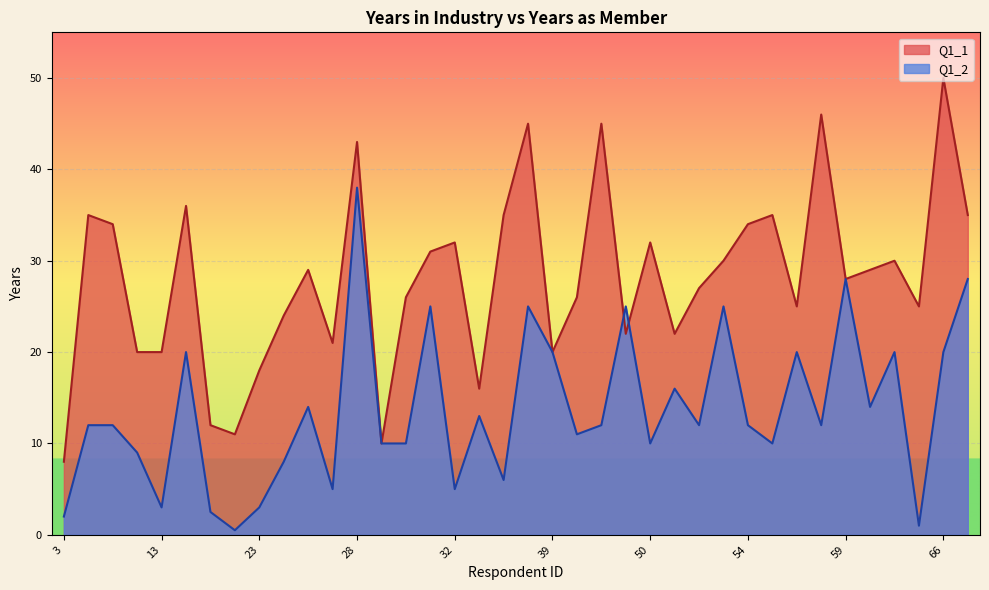

Reading left to right, transcribe all the data shown in this chart.

Q1_2: 3=2.0	5=12.0	6=12.0	11=9.0	13=3.0	15=20.0	21=2.5	22=0.5	23=3.0	25=8.0	26=14.0	27=5.0	28=38.0	29=10.0	30=10.0	31=25.0	32=5.0	33=13.0	34=6.0	38=25.0	39=20.0	42=11.0	45=12.0	47=25.0	50=10.0	51=16.0	52=12.0	53=25.0	54=12.0	55=10.0	56=20.0	58=12.0	59=28.0	60=14.0	62=20.0	65=1.0	66=20.0	67=28.0
Q1_1: 3=8.0	5=35.0	6=34.0	11=20.0	13=20.0	15=36.0	21=12.0	22=11.0	23=18.0	25=24.0	26=29.0	27=21.0	28=43.0	29=10.0	30=26.0	31=31.0	32=32.0	33=16.0	34=35.0	38=45.0	39=20.0	42=26.0	45=45.0	47=22.0	50=32.0	51=22.0	52=27.0	53=30.0	54=34.0	55=35.0	56=25.0	58=46.0	59=28.0	60=29.0	62=30.0	65=25.0	66=50.0	67=35.0